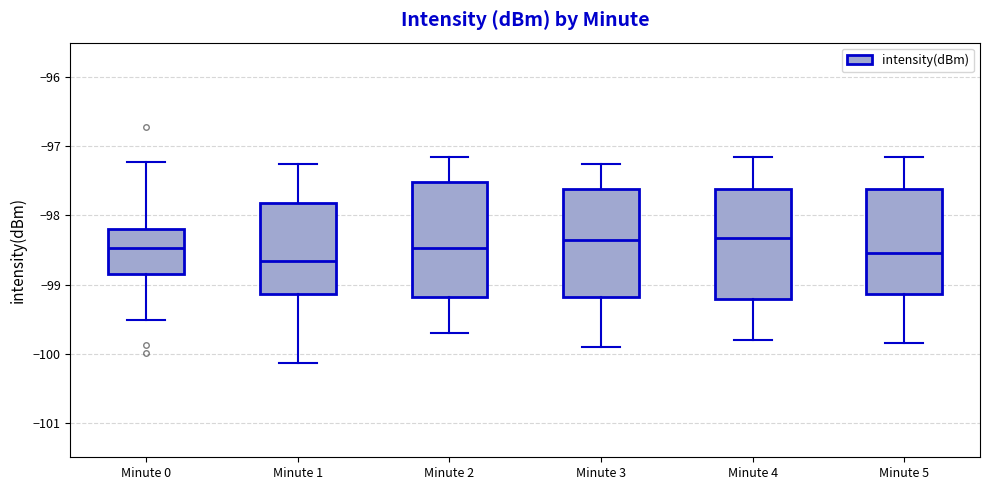

Where is the lower edge of the box for Minute 3 on the y-axis? The values are not printed on the chart, so give them approximately, as read against the axis.

-99.2